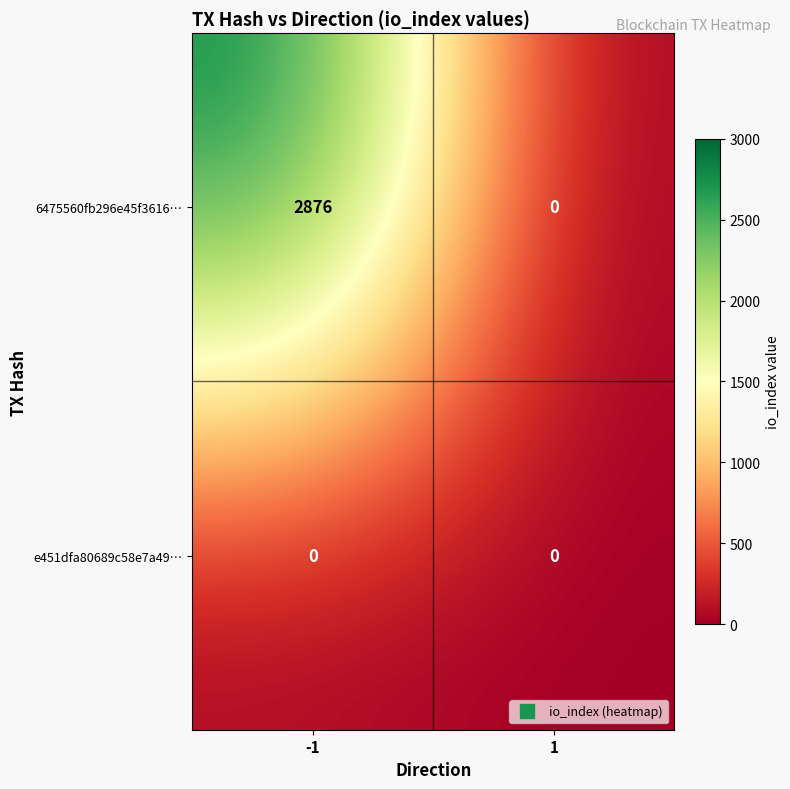

Reading left to right, transcribe all the data shown in this chart.

6475560fb296e45f3616…: 2876	0
e451dfa80689c58e7a49…: 0	0